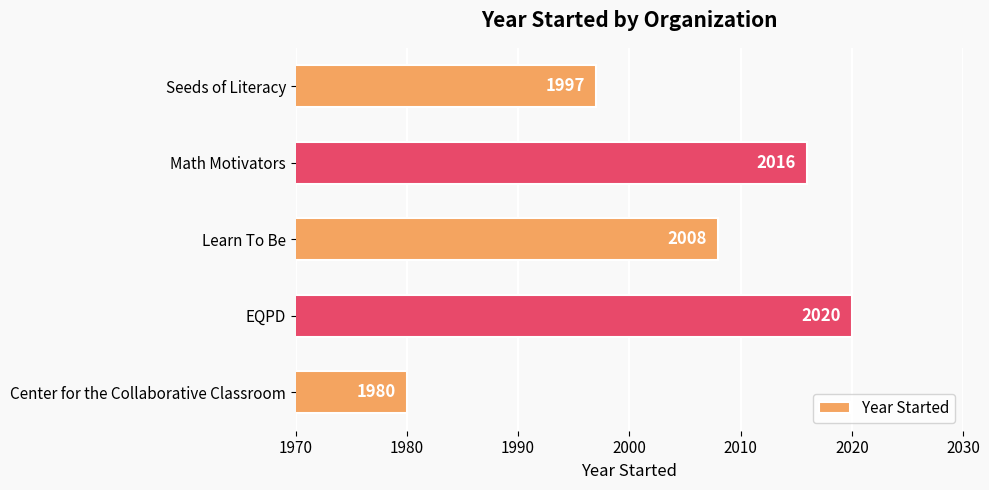

What is the minimum value shown in the chart?

1980